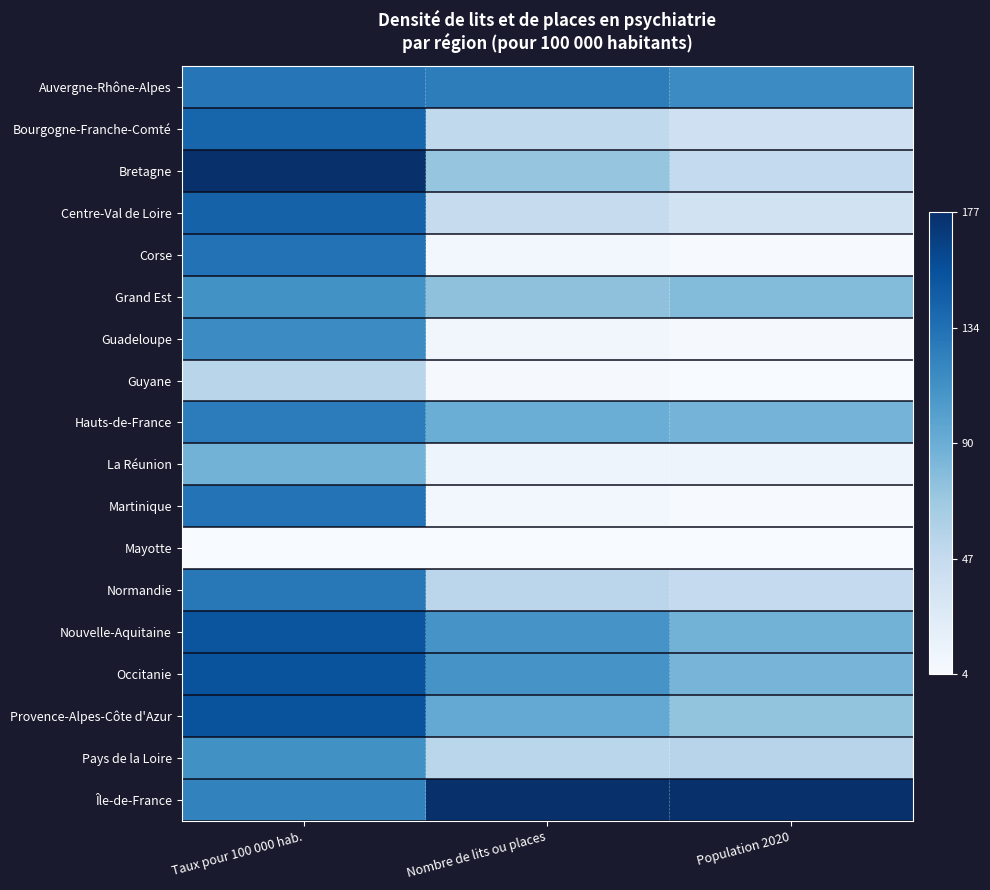

Rank the series by their maximum value, from lowest to highest.

Mayotte, Guyane, La Réunion, Grand Est, Pays de la Loire, Guadeloupe, Hauts-de-France, Normandie, Auvergne-Rhône-Alpes, Martinique, Corse, Bourgogne-Franche-Comté, Centre-Val de Loire, Nouvelle-Aquitaine, Provence-Alpes-Côte d'Azur, Occitanie, Bretagne, Île-de-France